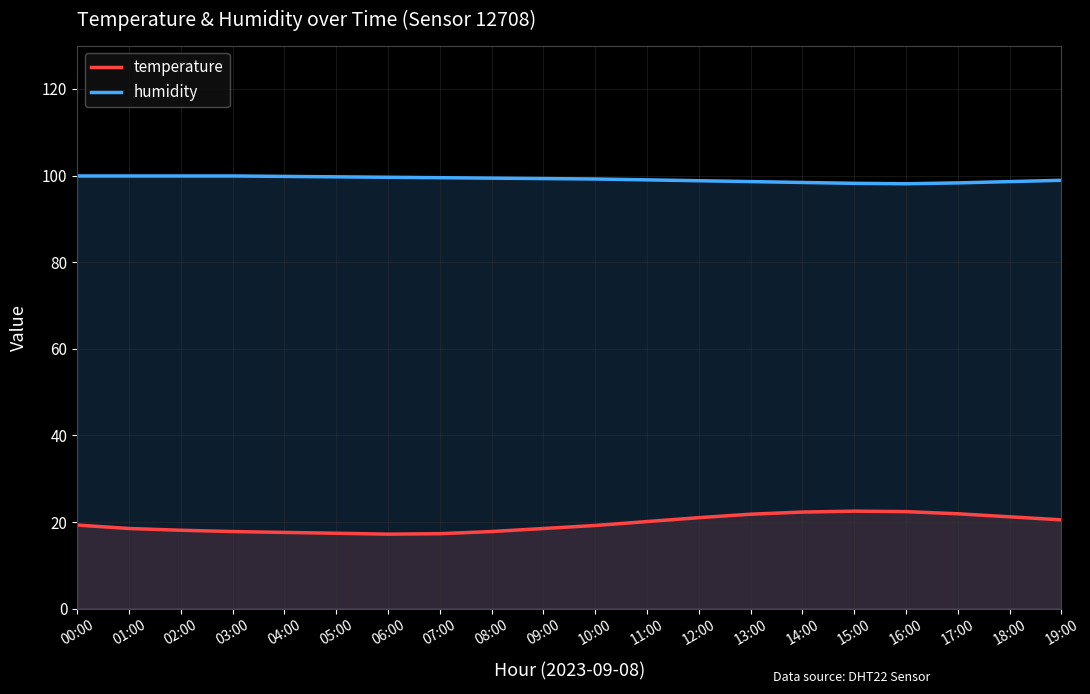

The temperature series shows 17.8 at 03:00. True or false?

True